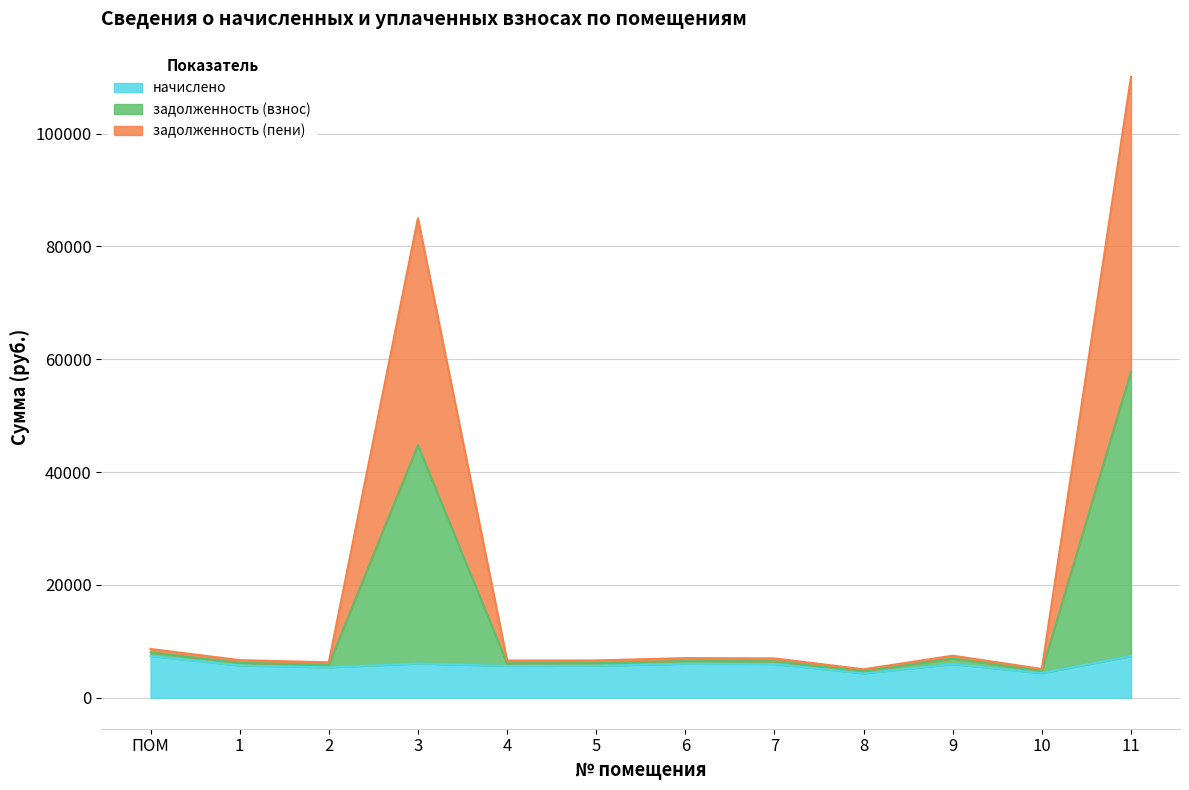

True or false: задолженность (взнос) has more than 2 points higher than both neighbors.

True